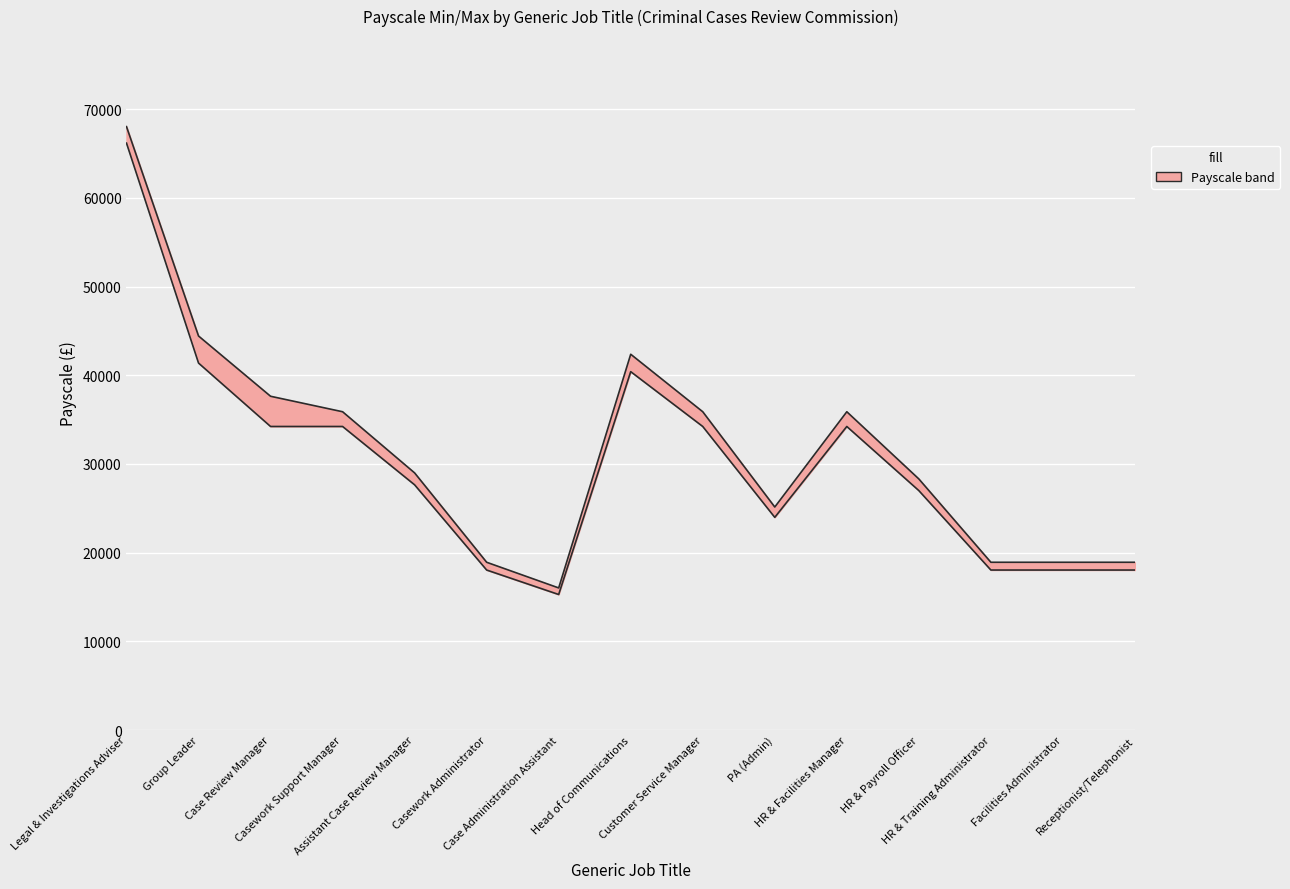

What is the label of the 14th point from the right?

Group Leader